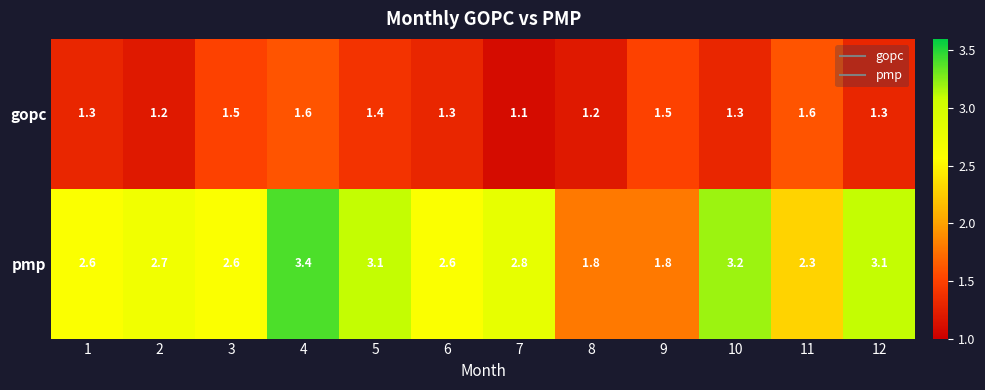

What is the greatest value displayed?

3.4